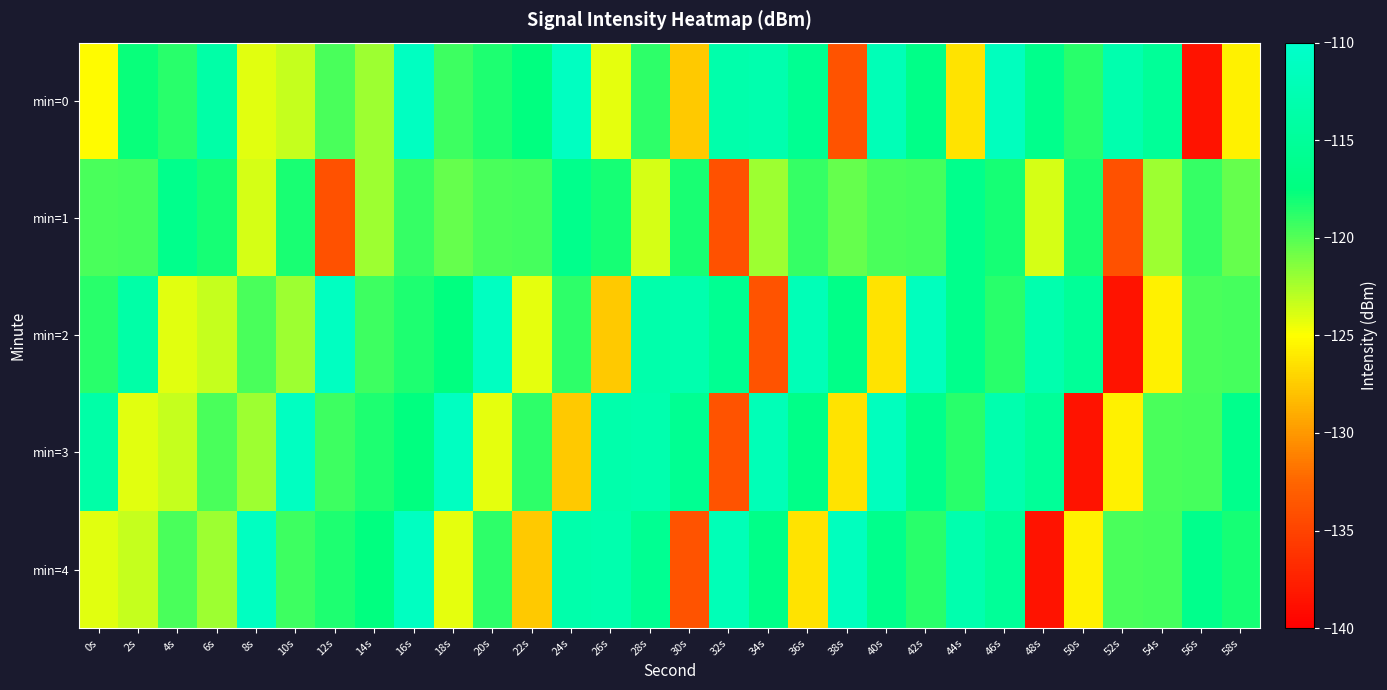

At which category is the sum across all series the highest?

46s